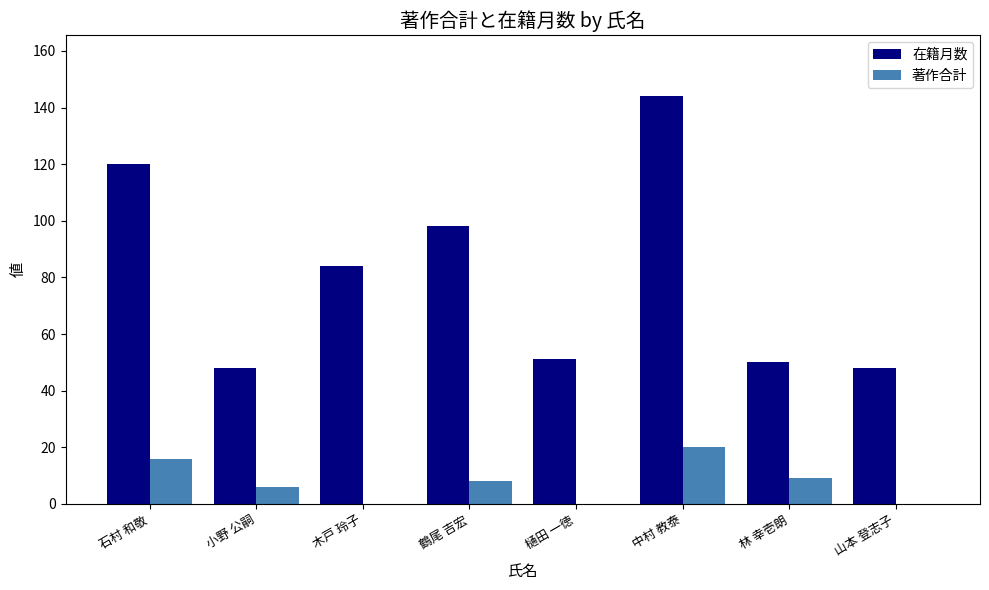

Reading right to left, transcribe all the data shown in this chart.

在籍月数: 山本 登志子=48	林 幸壱朗=50	中村 教泰=144	樋田 一徳=51	鶴尾 吉宏=98	木戸 玲子=84	小野 公嗣=48	石村 和敬=120
著作合計: 山本 登志子=0	林 幸壱朗=9	中村 教泰=20	樋田 一徳=0	鶴尾 吉宏=8	木戸 玲子=0	小野 公嗣=6	石村 和敬=16